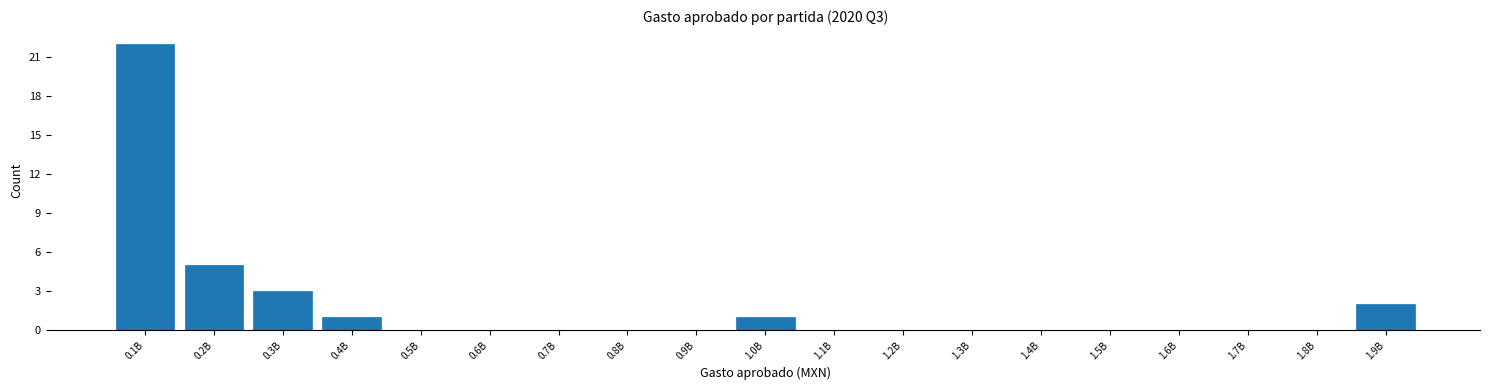

Reading left to right, list all the values displayed in this chart.

0.1B=22	0.2B=5	0.3B=3	0.4B=1	0.5B=0	0.6B=0	0.7B=0	0.8B=0	0.9B=0	1.0B=1	1.1B=0	1.2B=0	1.3B=0	1.4B=0	1.5B=0	1.6B=0	1.7B=0	1.8B=0	1.9B=2